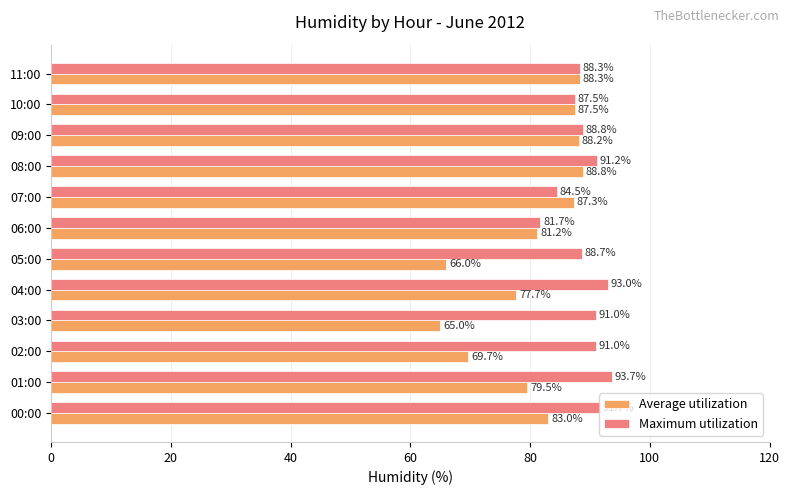

List the series in order of their peak value, highest first.

Maximum utilization, Average utilization